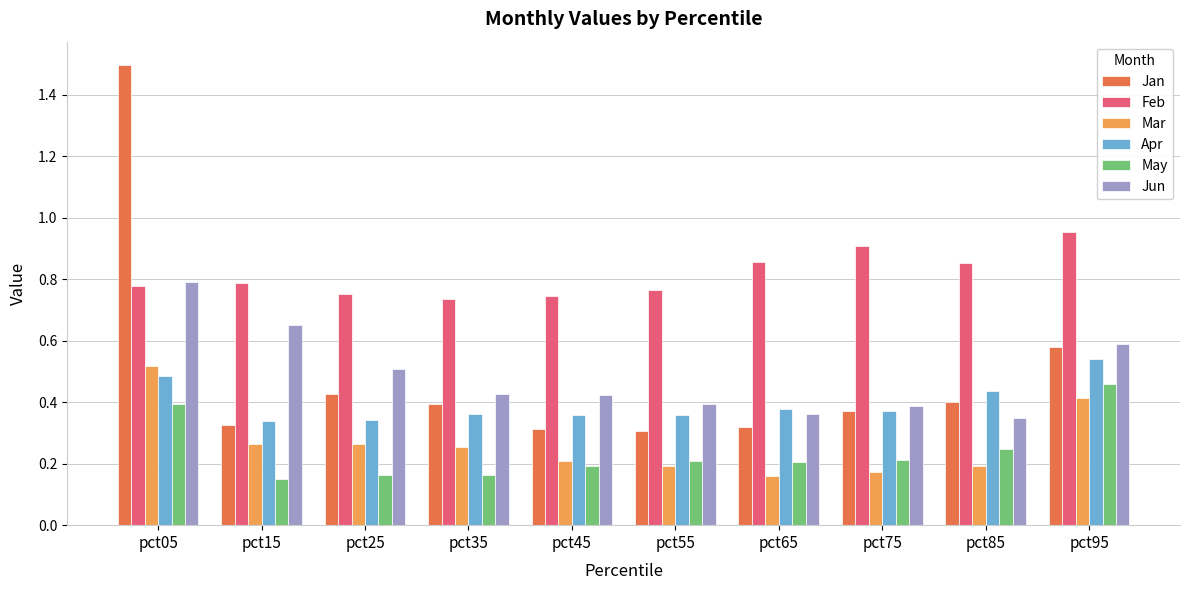

Which label corresponds to the largest value in the chart?

pct05